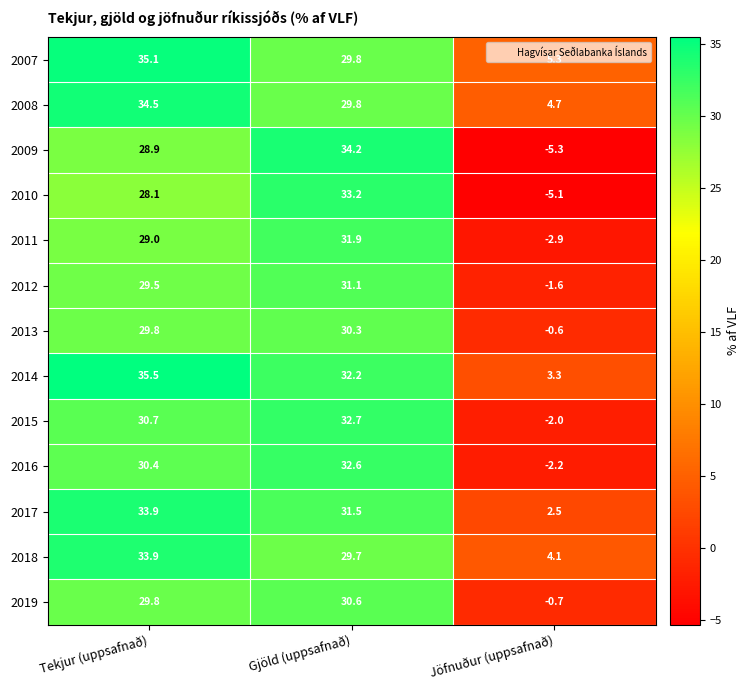

Is the value of 2011 at Jöfnuður (uppsafnað) greater than the value of 2008 at Jöfnuður (uppsafnað)?

No